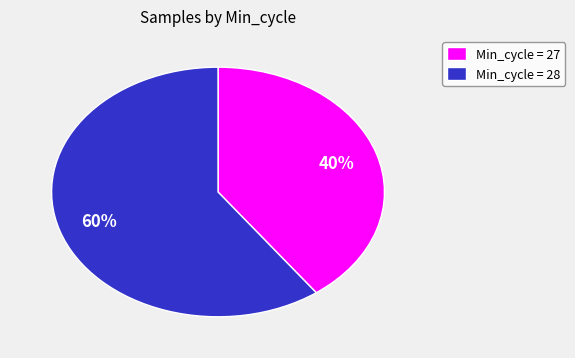

Count the number of slices in the pie.

2